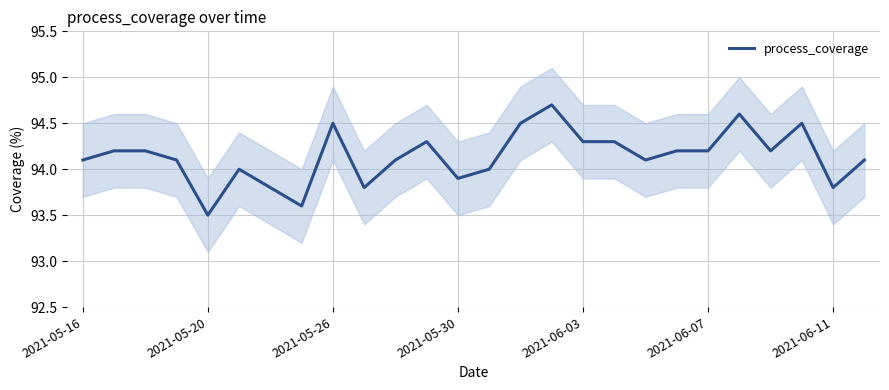

Does the chart have visible grid lines?

Yes